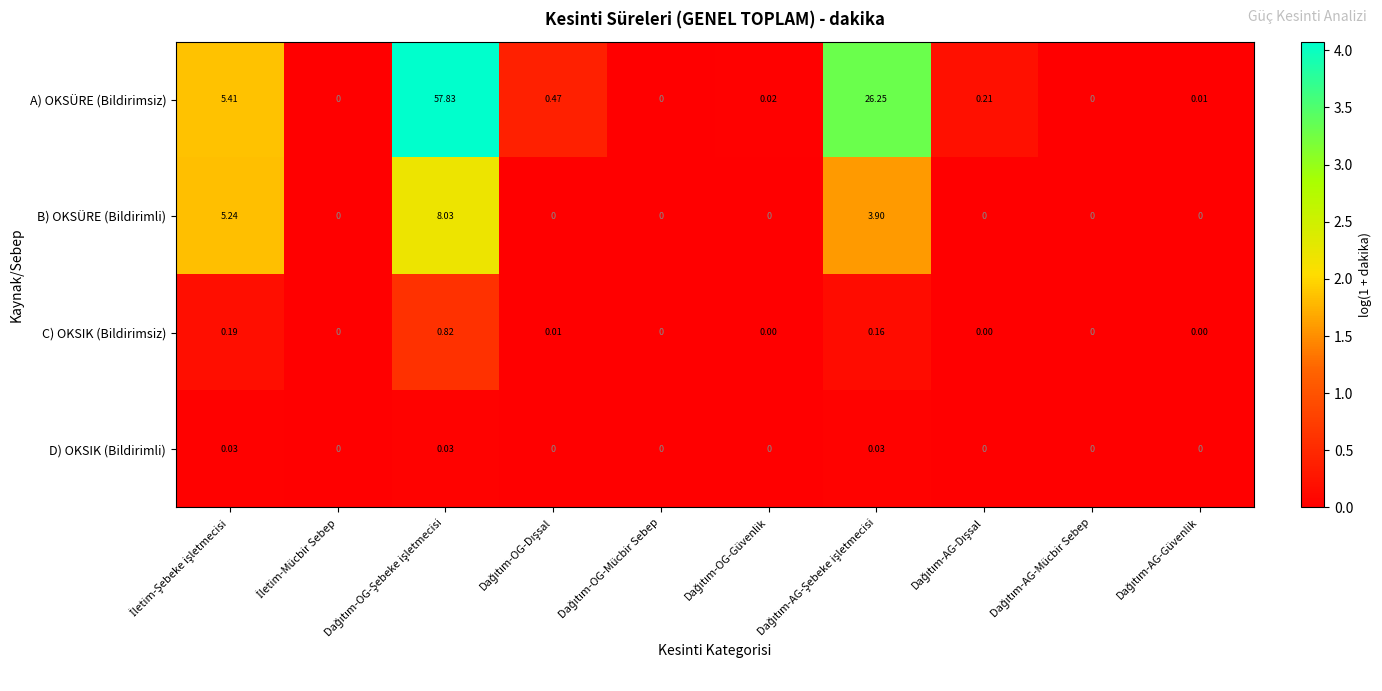

Which series has the largest range (max minus min)?

A) OKSÜRE (Bildirimsiz)